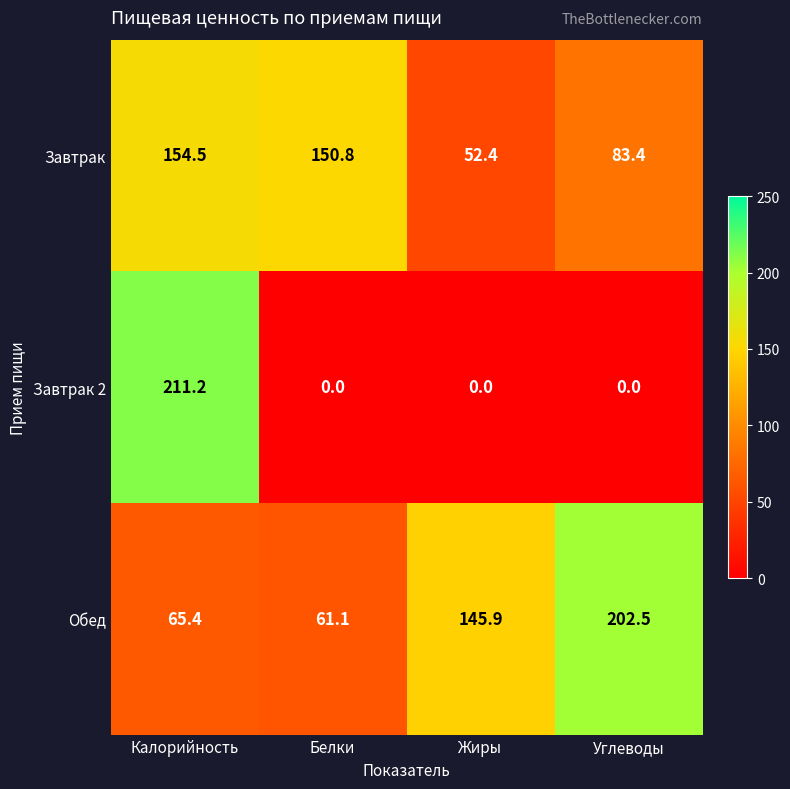

Count the number of categories in the chart.

4